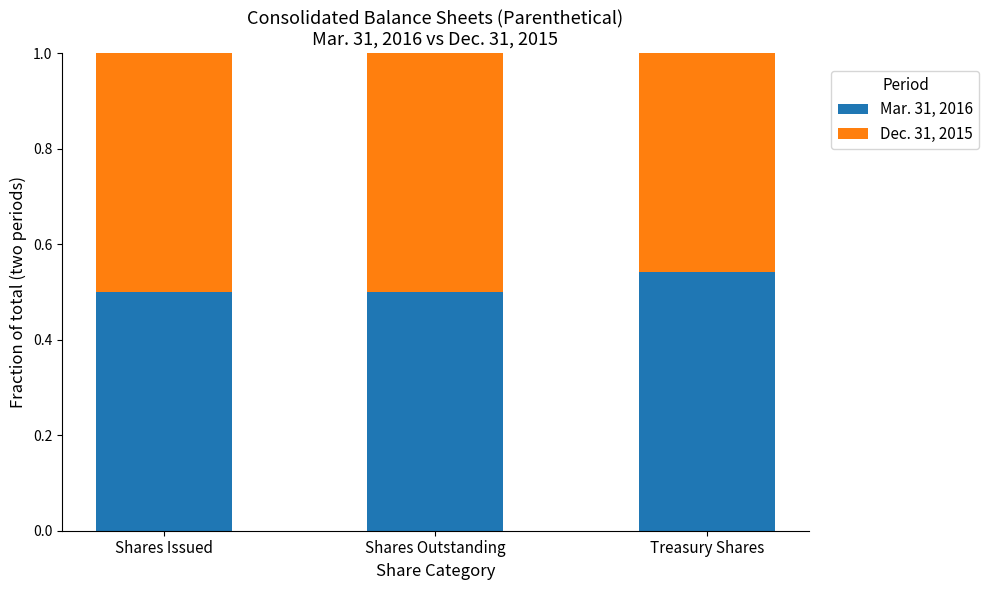

True or false: Mar. 31, 2016 has a value of 0.9 at Shares Outstanding.

False